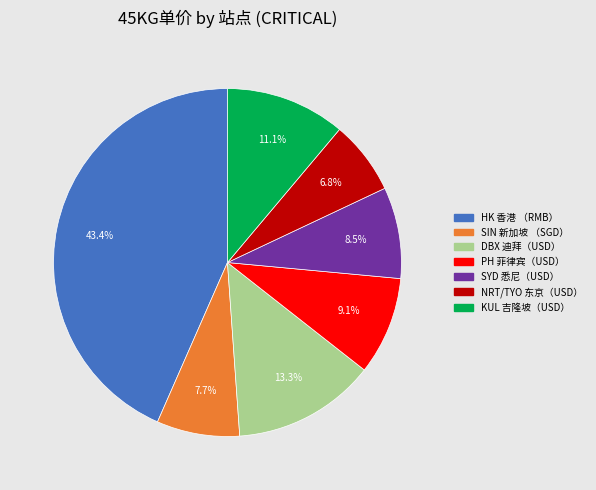

Which slice is the largest?

HK 香港 （RMB）